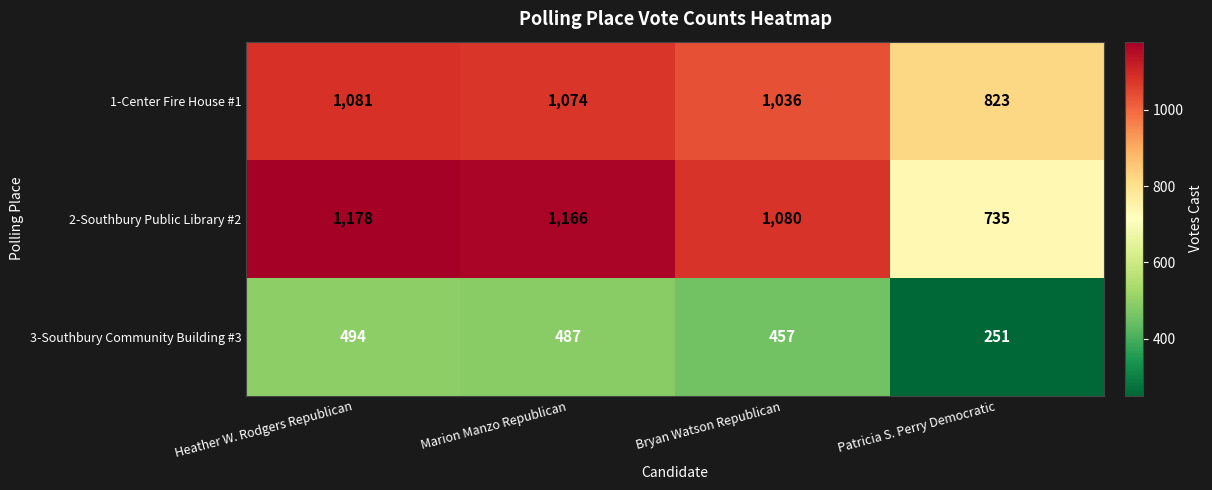

True or false: 1-Center Fire House #1 has a value of 610 at Bryan Watson Republican.

False